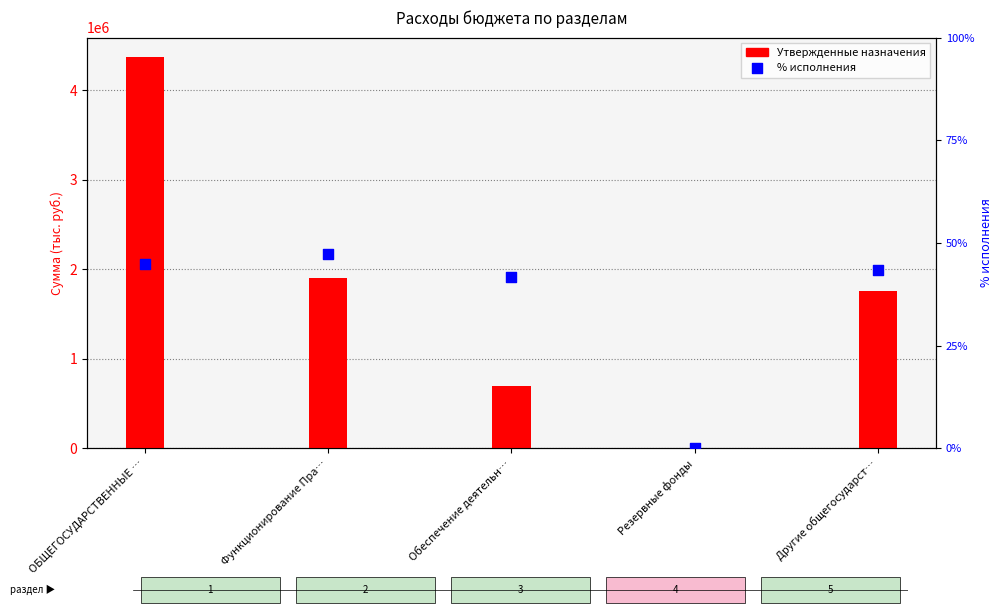

Is the value of % исполнения at Другие общегосударст… greater than the value of Утвержденные назначения at ОБЩЕГОСУДАРСТВЕННЫЕ …?

No